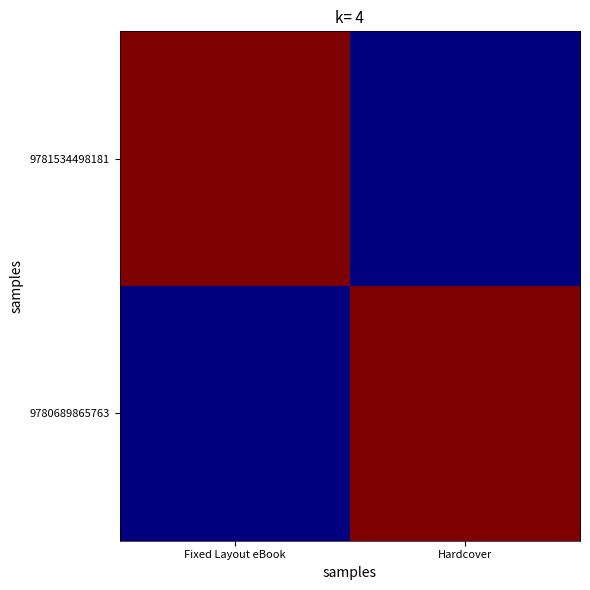

What is the greatest value displayed?

1